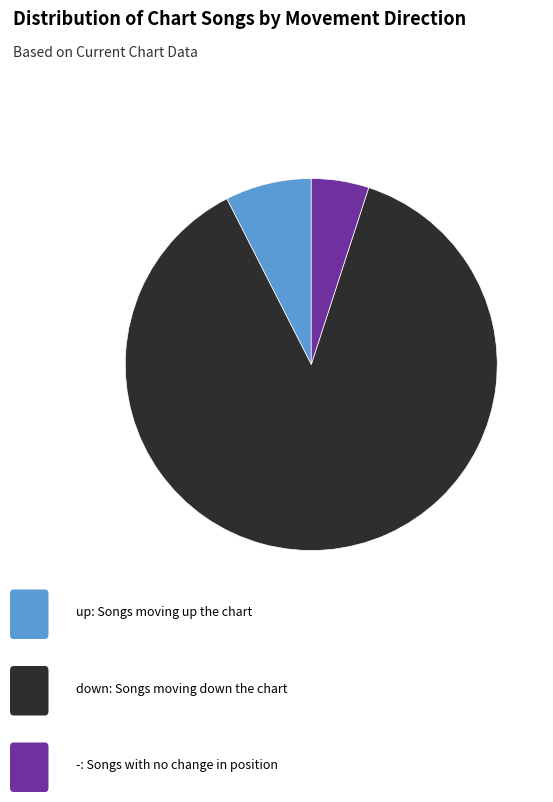

Is there a majority slice in this chart?

Yes